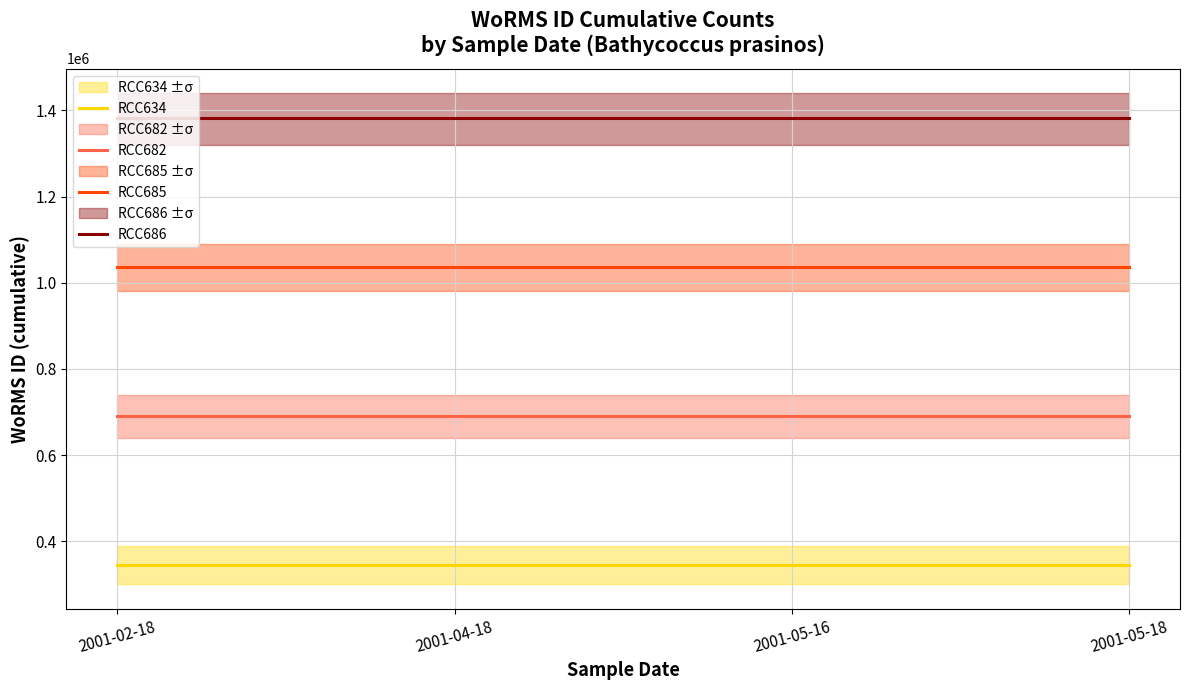

Reading left to right, transcribe all the data shown in this chart.

RCC634: 345459	345459	345459	345459
RCC682: 690918	690918	690918	690918
RCC685: 1036377	1036377	1036377	1036377
RCC686: 1381836	1381836	1381836	1381836